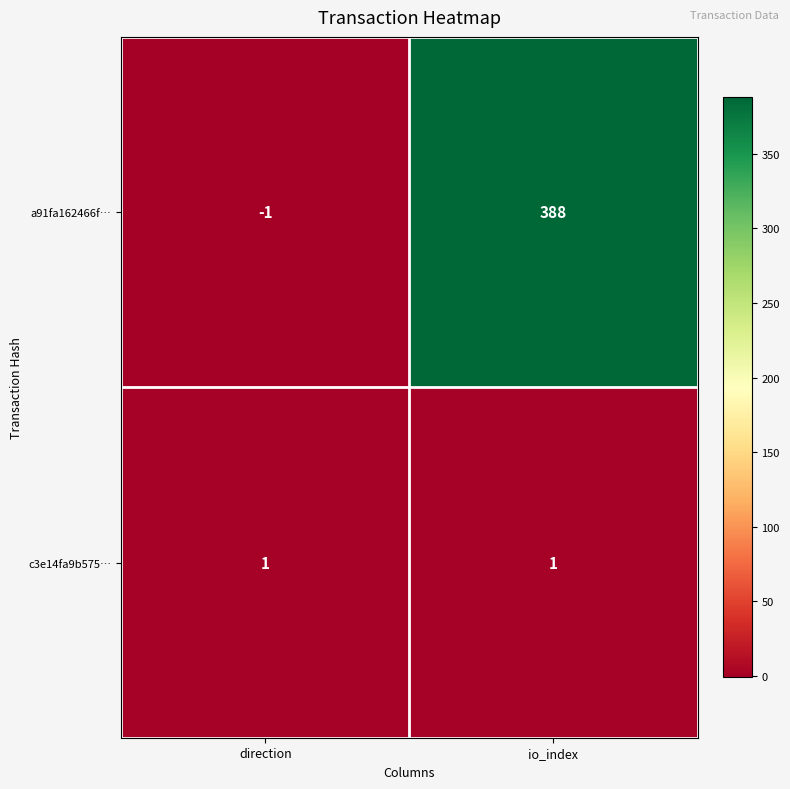

Which series has the largest range (max minus min)?

a91fa162466f…